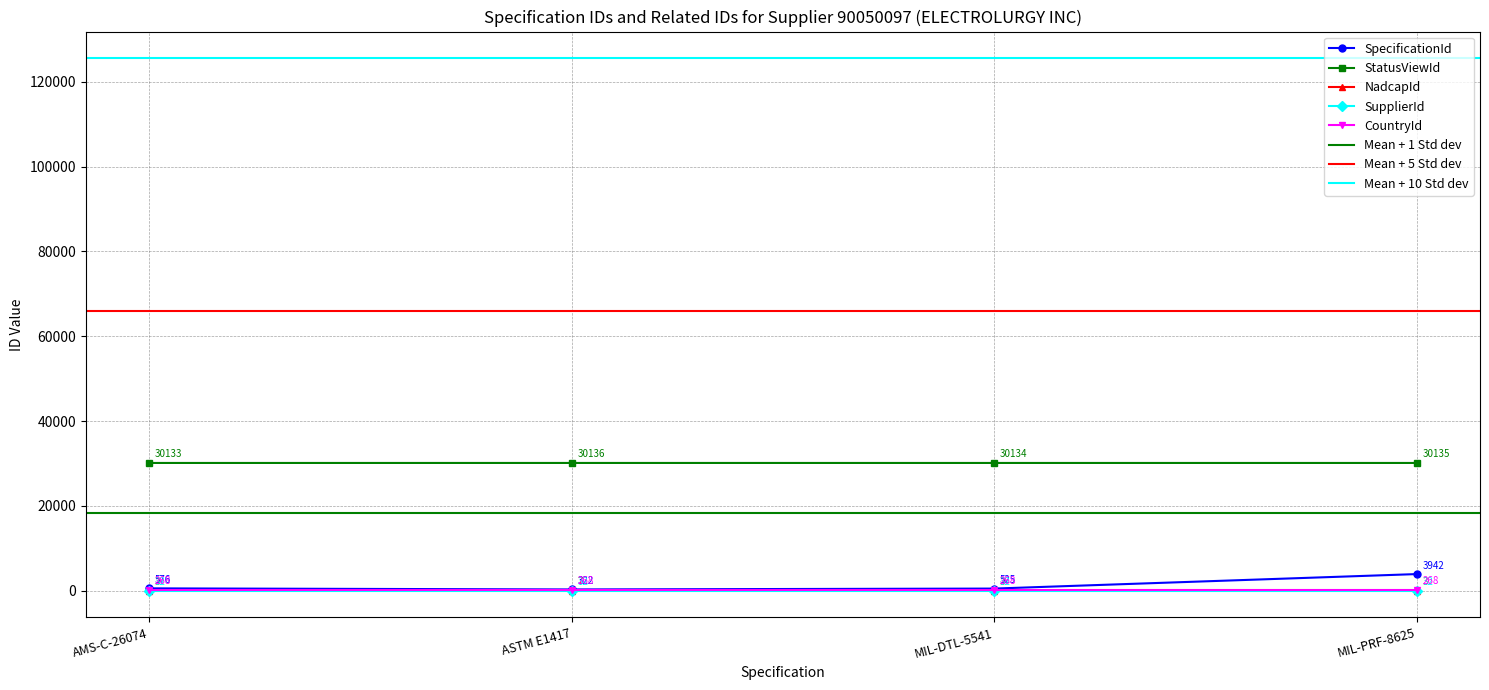

True or false: StatusViewId has a value of 30135 at MIL-PRF-8625.

True